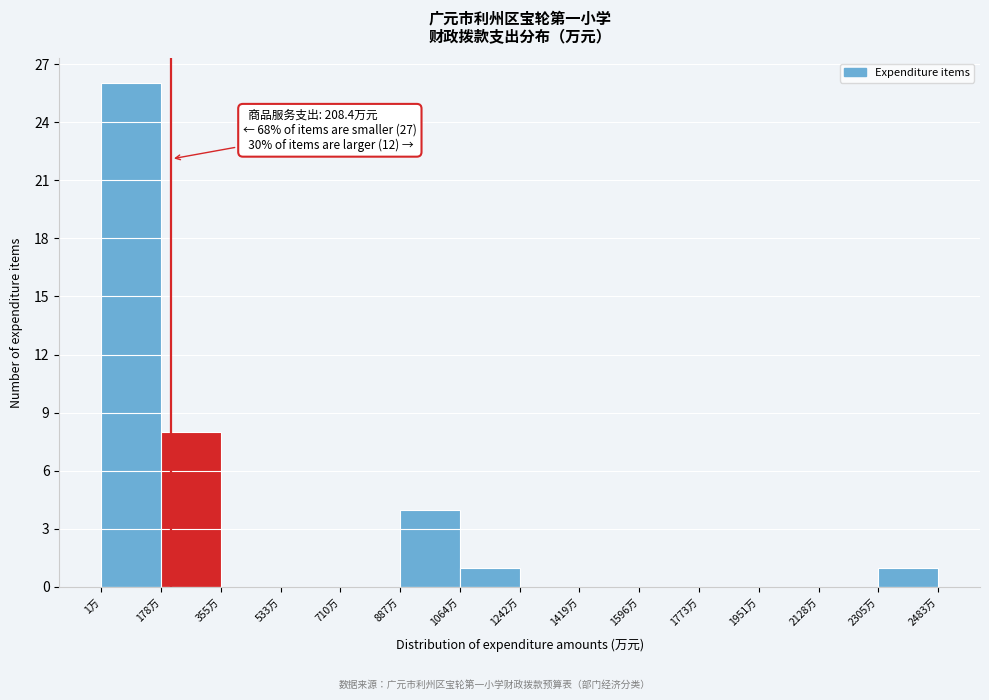

Over which range of the x-axis is the bar tallest?

0 to 180